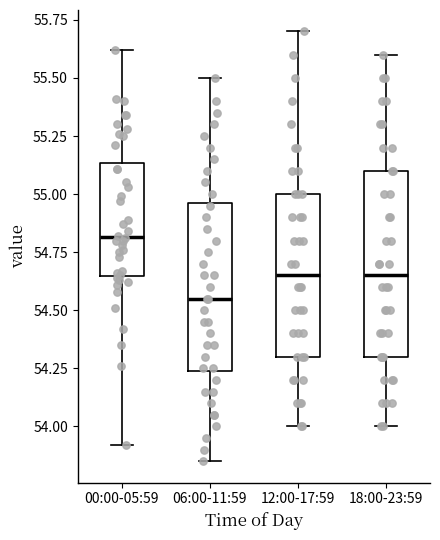

Reading left to right, read every box against the y-axis: the position of its median line, the range the box covers, and the ends of its whiskers. The values are not printed on the chart, so give them approximately, as read against the axis.

00:00-05:59: median 54.80, box 54.65 to 55.15, whiskers 53.90 to 55.60
06:00-11:59: median 54.55, box 54.25 to 54.95, whiskers 53.85 to 55.50
12:00-17:59: median 54.65, box 54.30 to 55.00, whiskers 54.00 to 55.70
18:00-23:59: median 54.65, box 54.30 to 55.10, whiskers 54.00 to 55.60